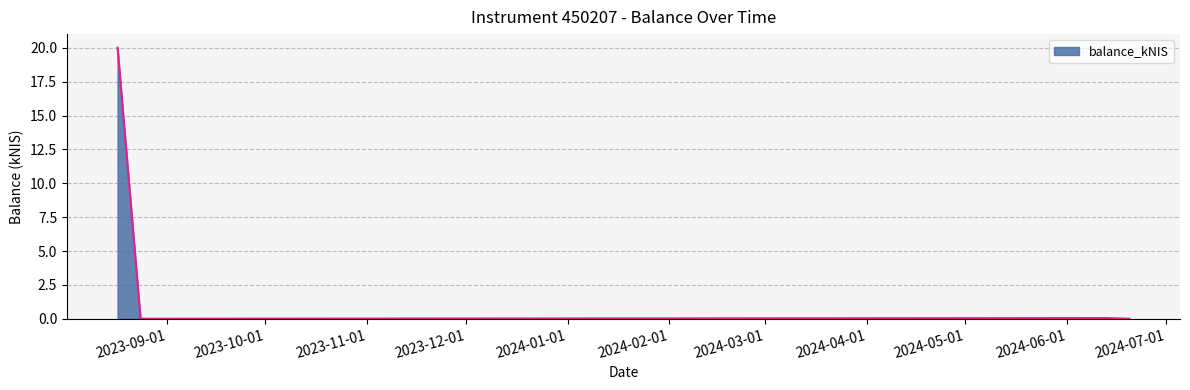

How many lines are shown in the chart?

1